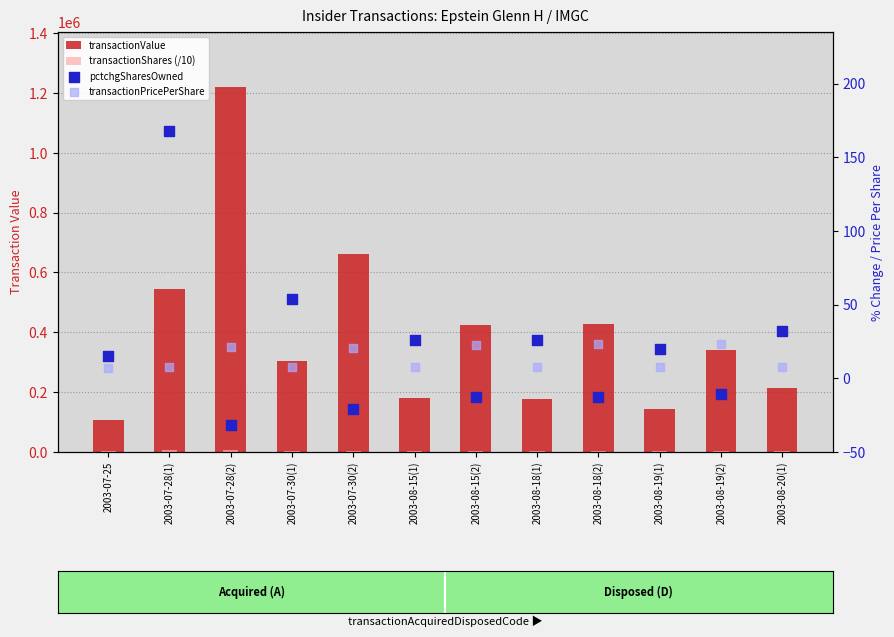

Which series contains the highest Y value?

transactionValue